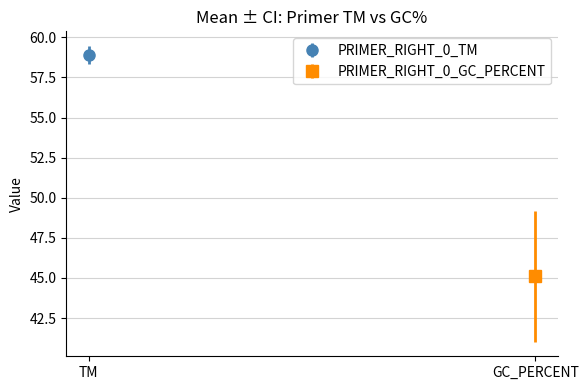

What is the value of the PRIMER_RIGHT_0_TM bar at the 6th from the left?

58.8